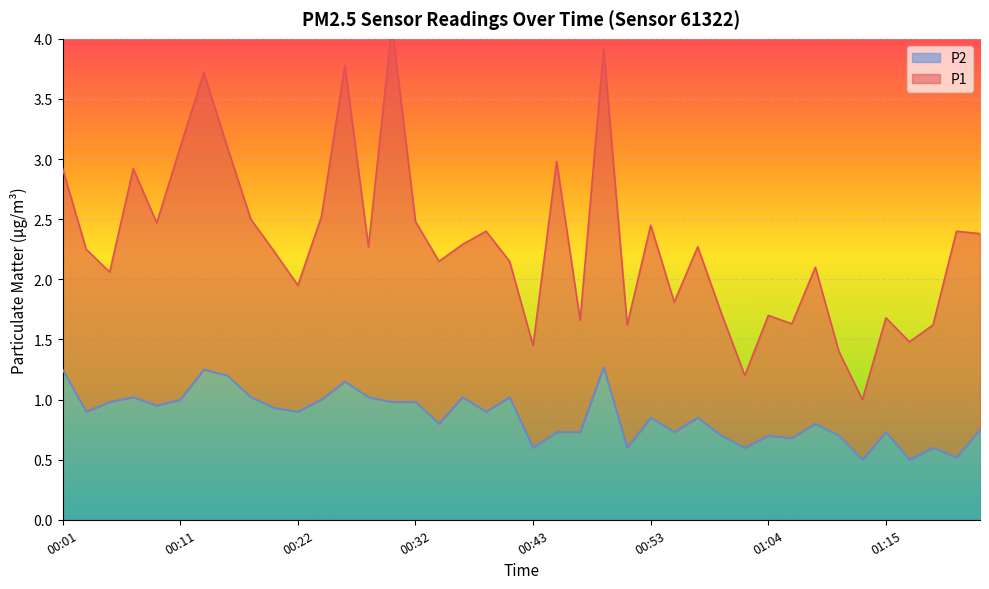

What is the label of the 23rd point from the right?

00:36